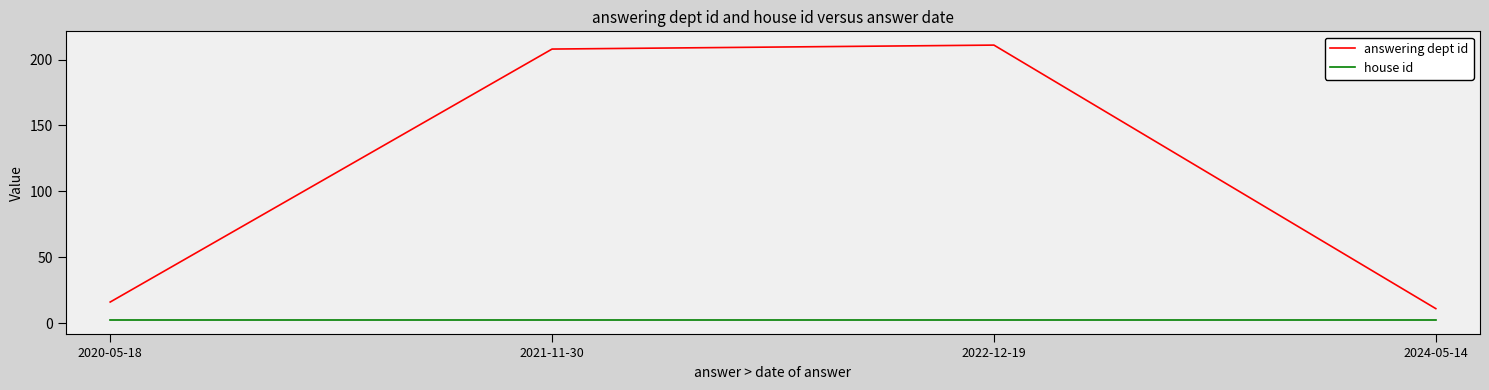

Is it true that answering dept id equals 208 at 2021-11-30?

True